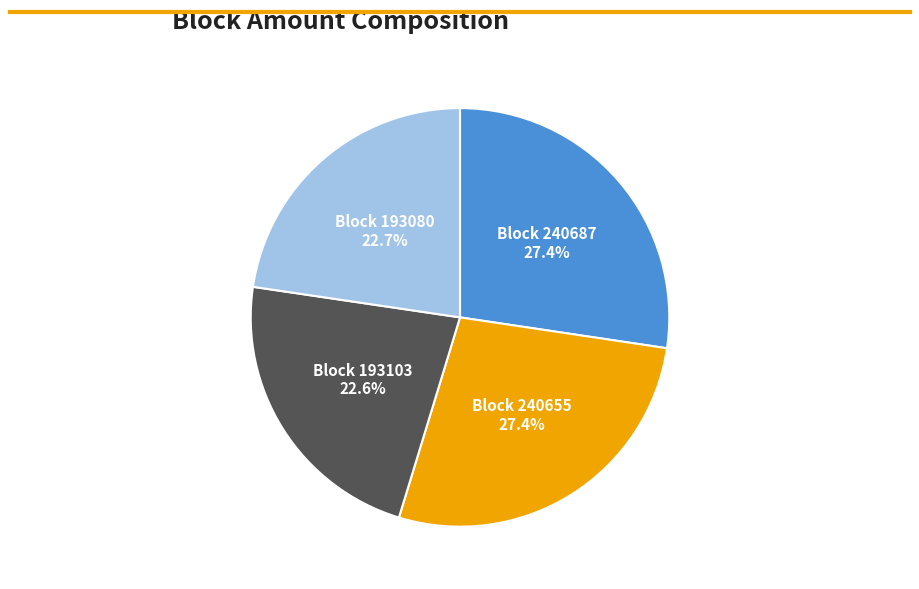

Combined, what portion of the pie is Block 240687 and Block 240655?

54.7%